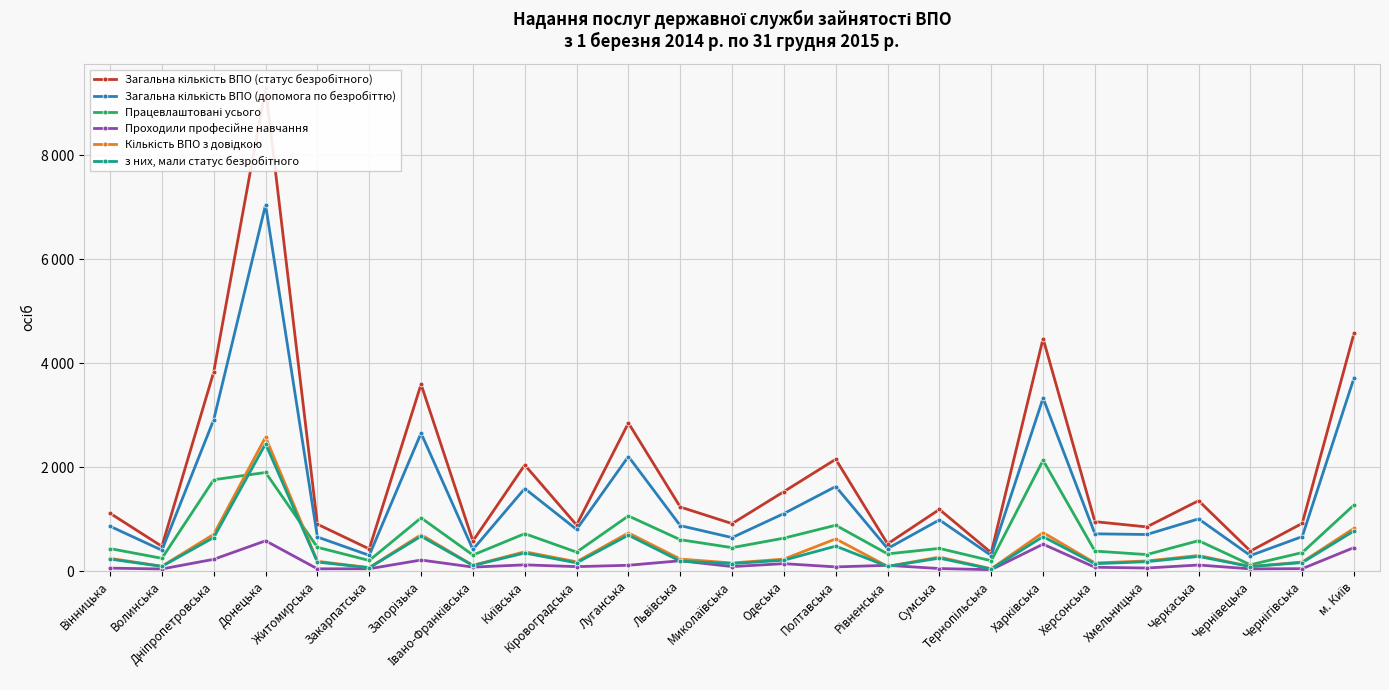

What are all the series names shown in the legend?

Загальна кількість ВПО (статус безробітного), Загальна кількість ВПО (допомога по безробіттю), Працевлаштовані усього, Проходили професійне навчання, Кількість ВПО з довідкою, з них, мали статус безробітного